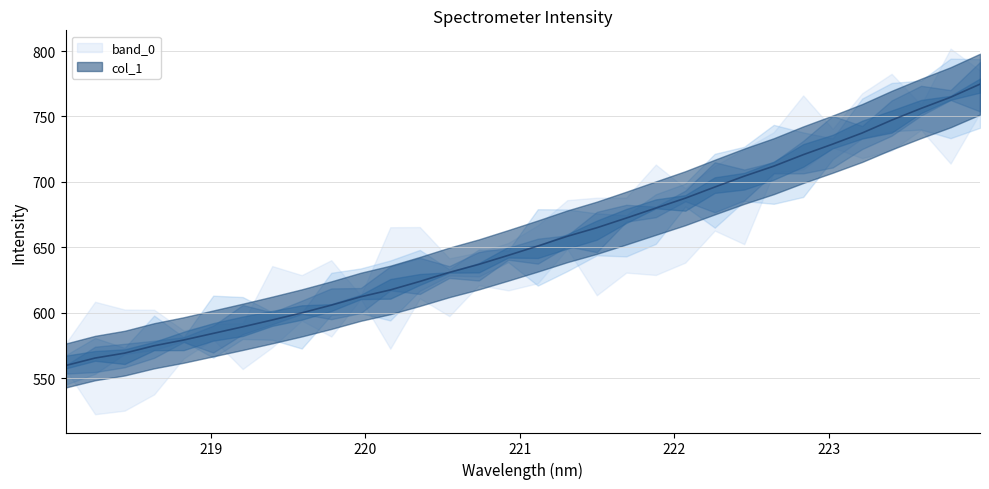

What is the greatest value displayed?

774.7